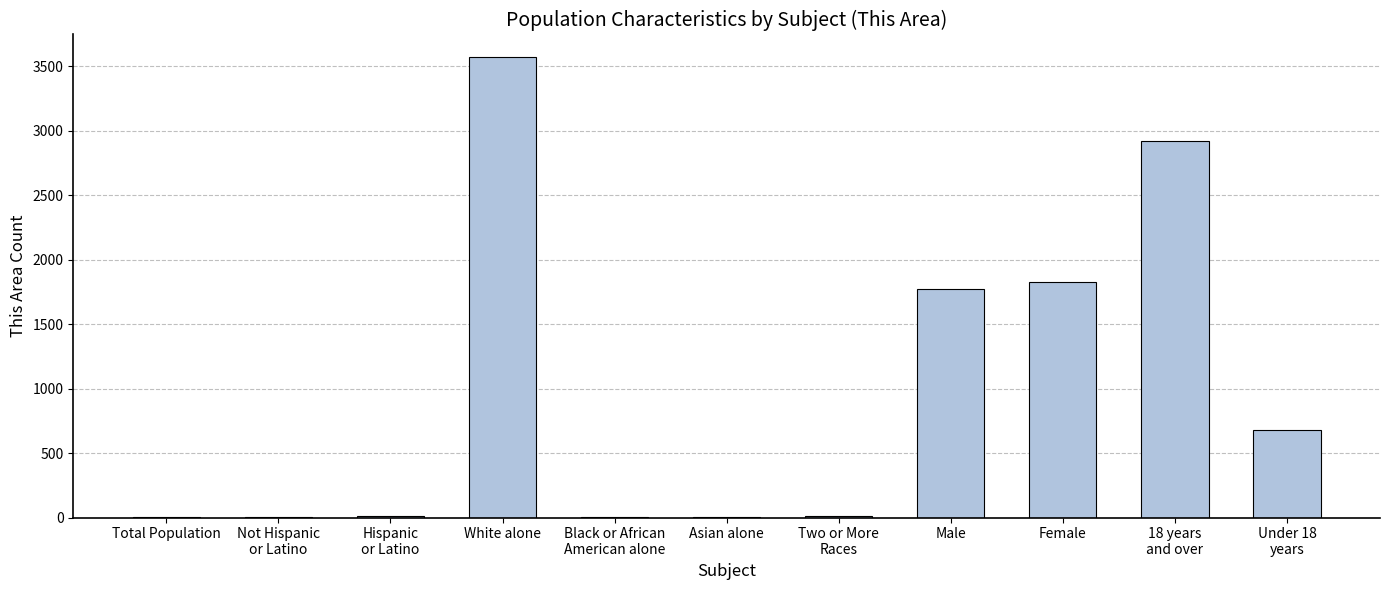

Is it true that the value at Male is 2458?

False